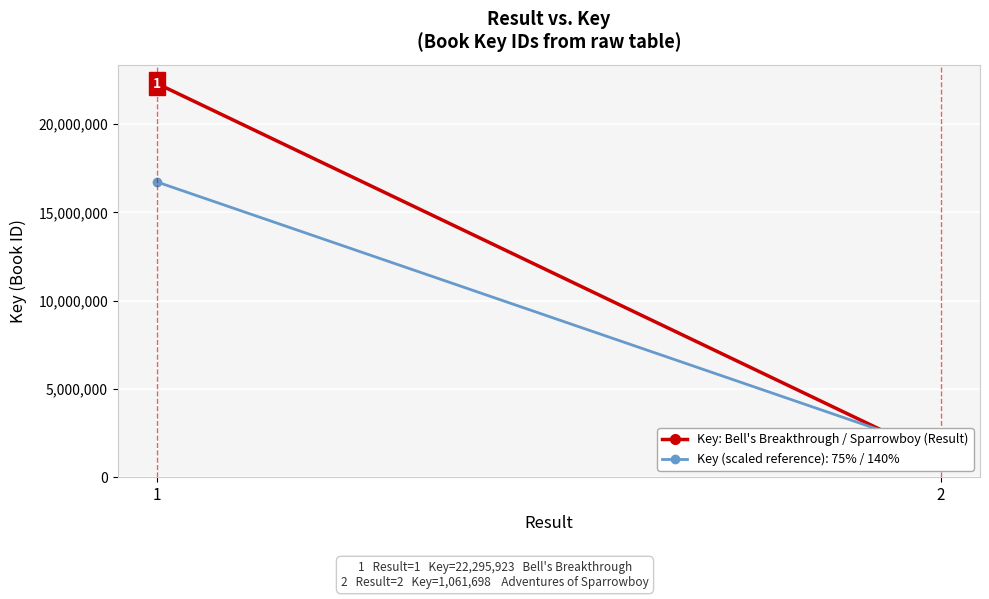

How many series are shown in this chart?

1